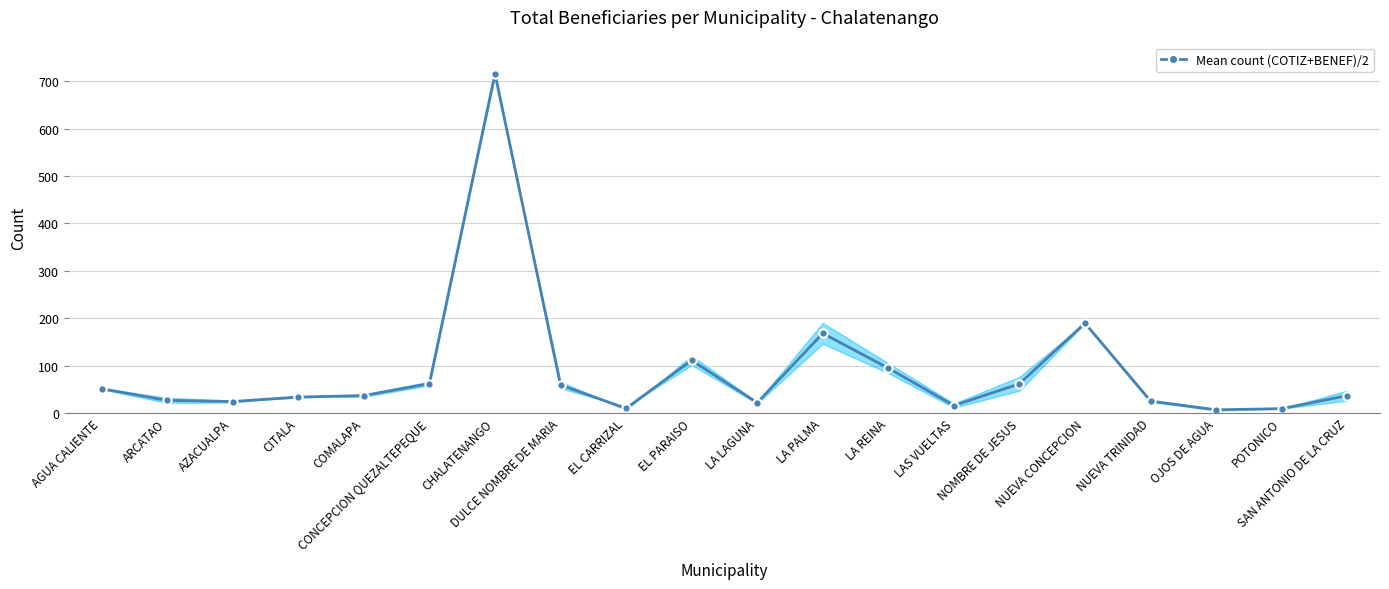

What is the average value?

87.8